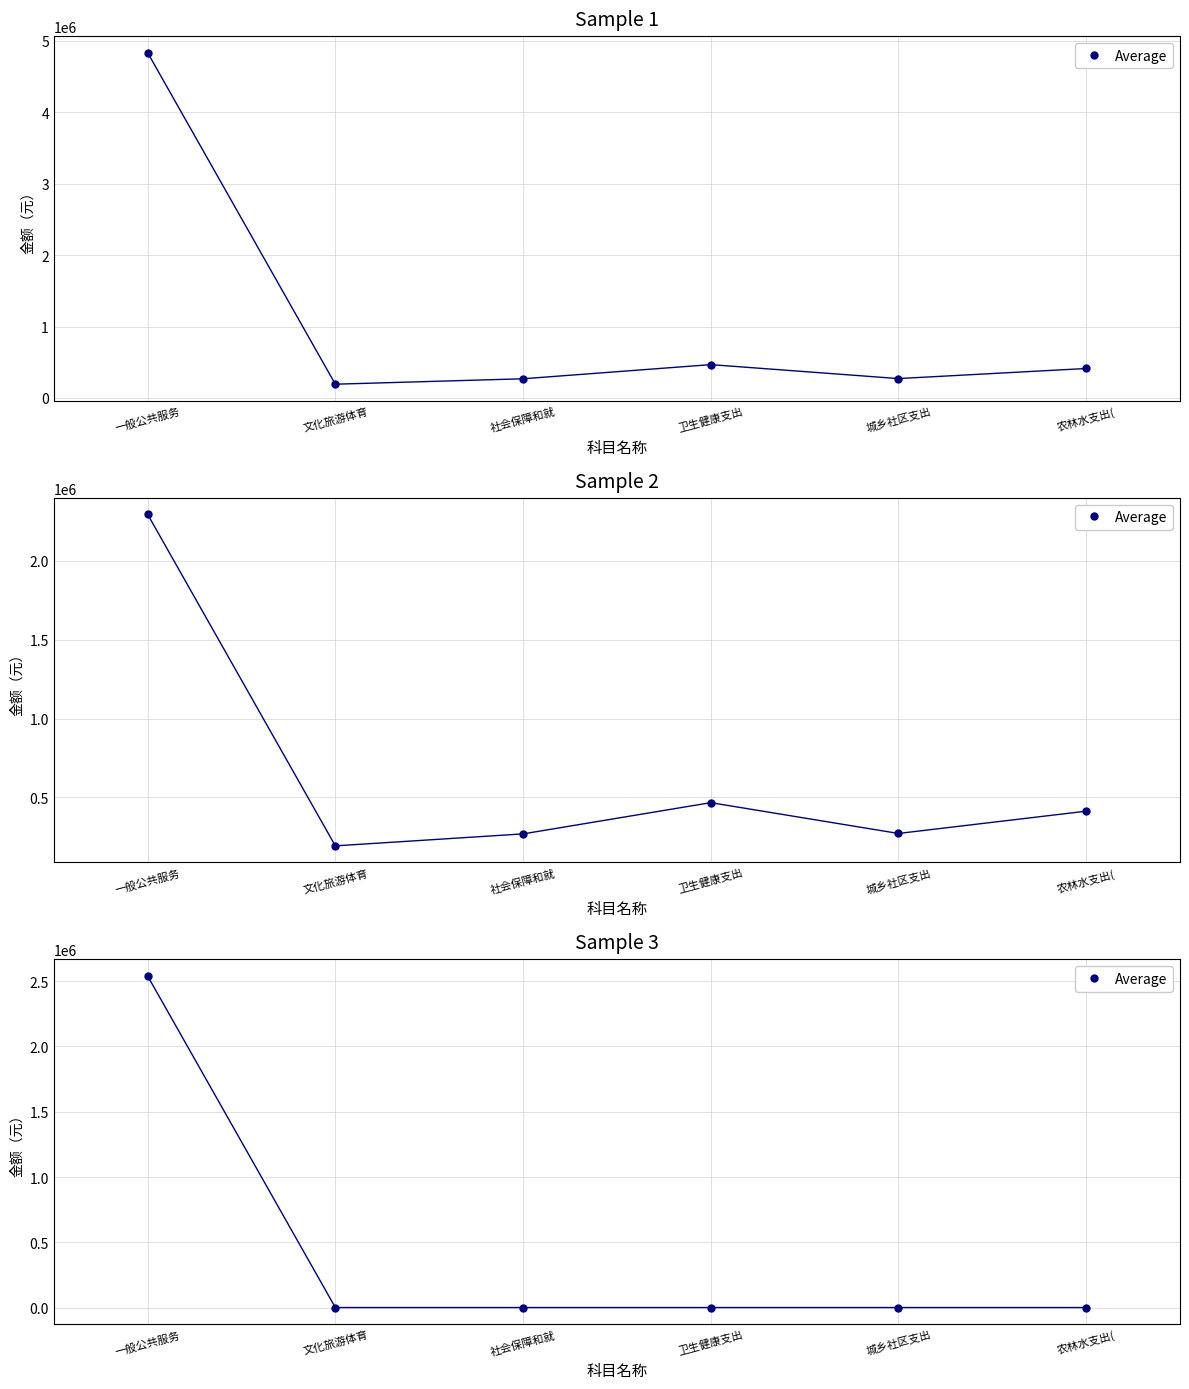

True or false: the data has more than 2 interior local peaks.

False